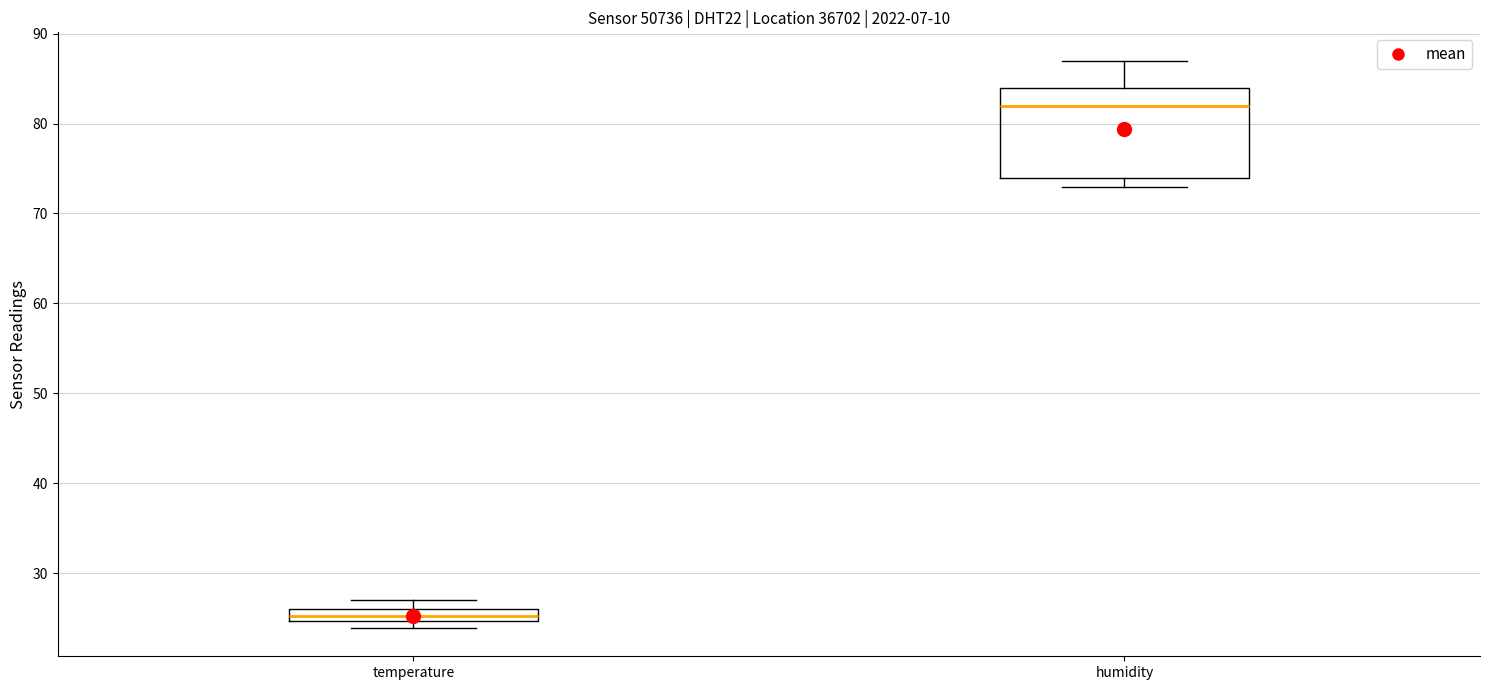

Which box has the lowest median line?

temperature